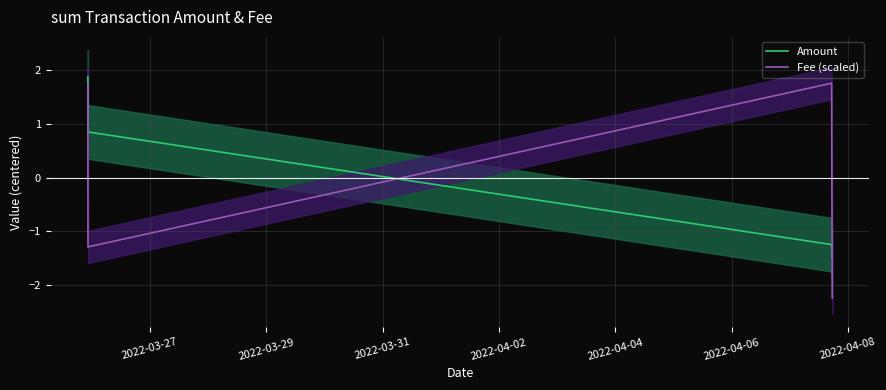

How many lines are shown in the chart?

2